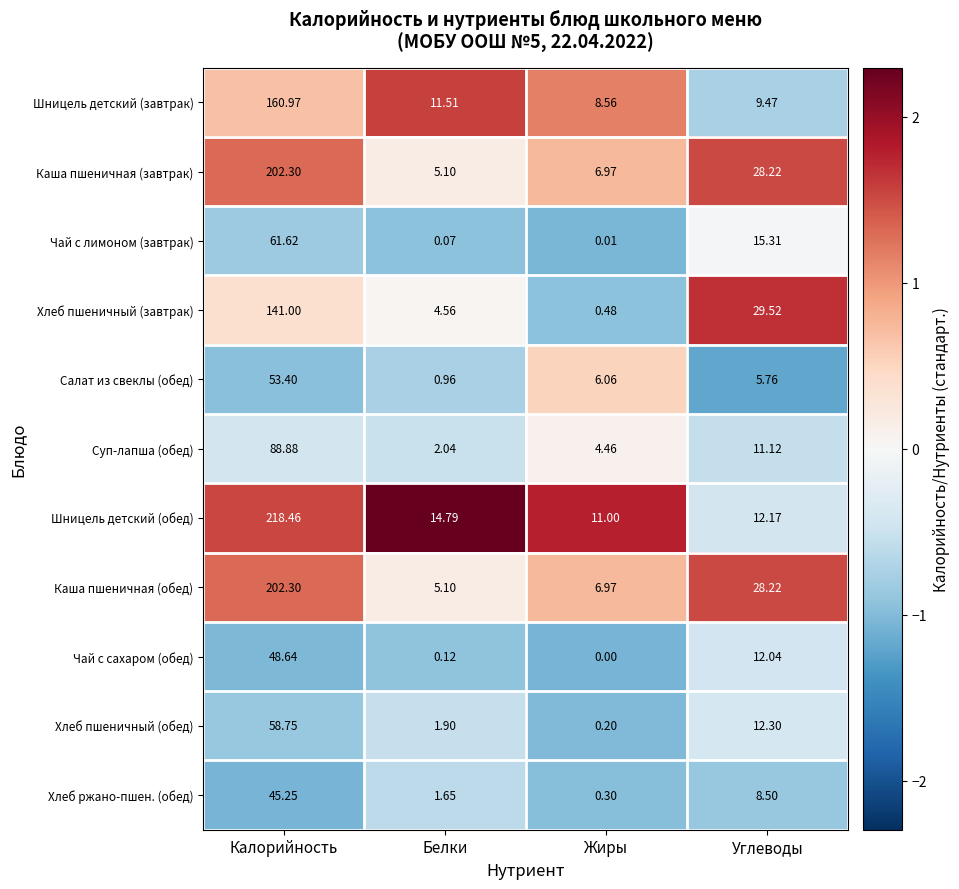

Which series has the largest range (max minus min)?

Шницель детский (обед)